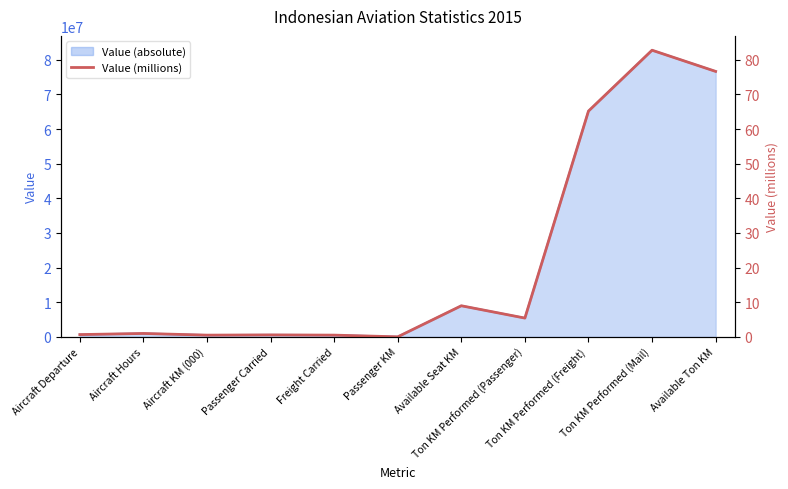

Is it true that the value at Aircraft Hours is 0.5?

False